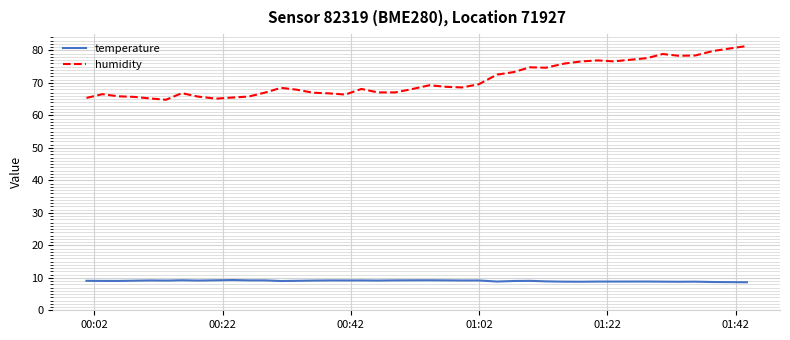

True or false: temperature and humidity cross at least once.

False